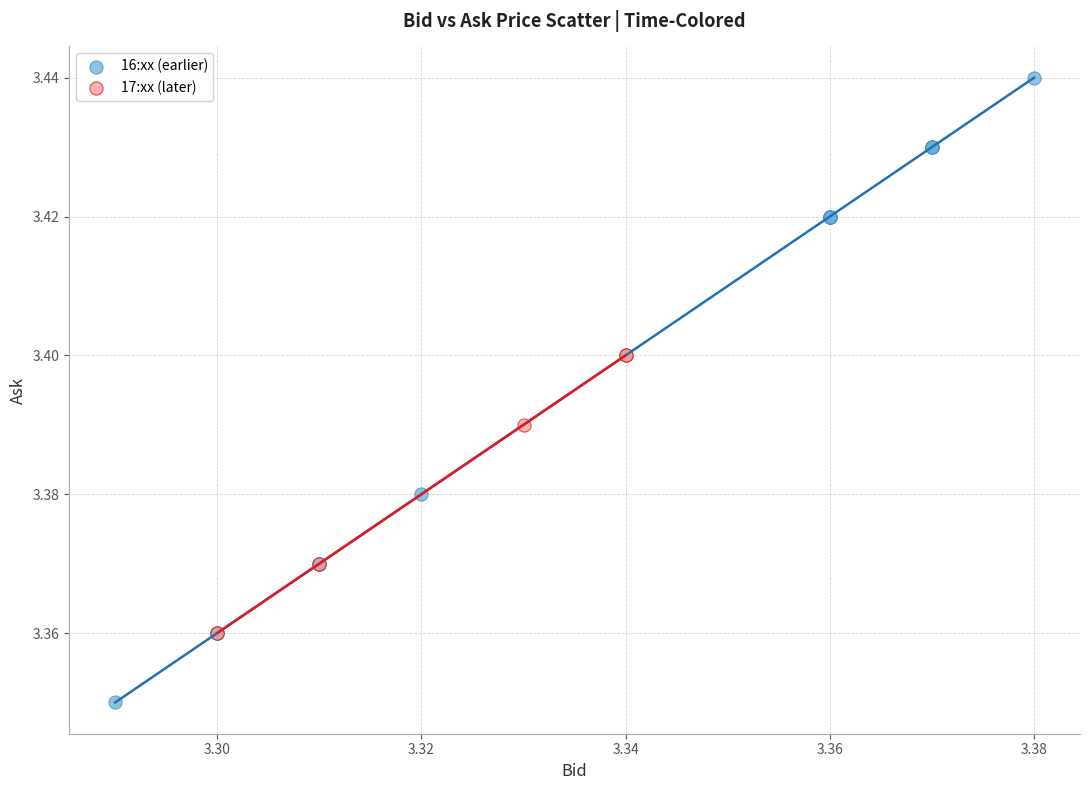

Which series has the widest spread of Y values?

16:xx (earlier)